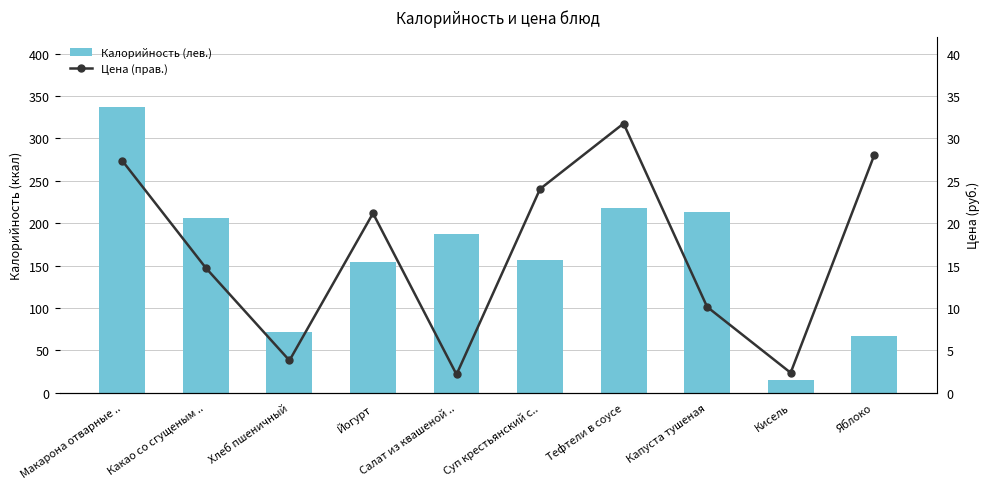

What is the difference between the highest and lowest values at Тефтели в соусе?

186.2